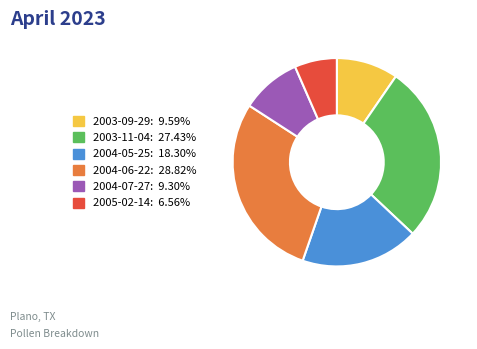

Does 2003-11-04 account for over 50% of the chart?

No